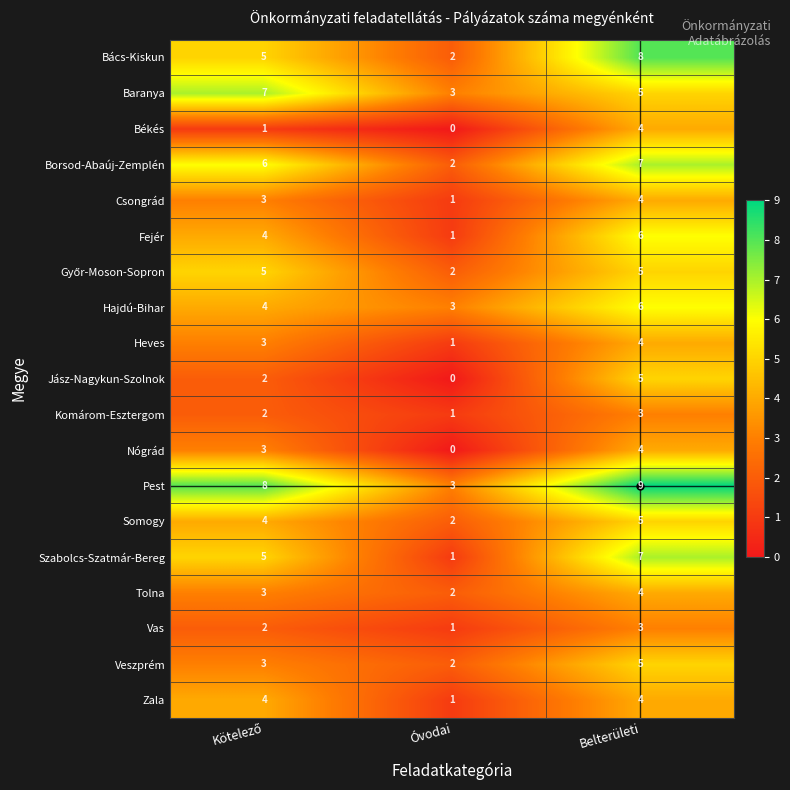

What is the average value of the Tolna series?

3